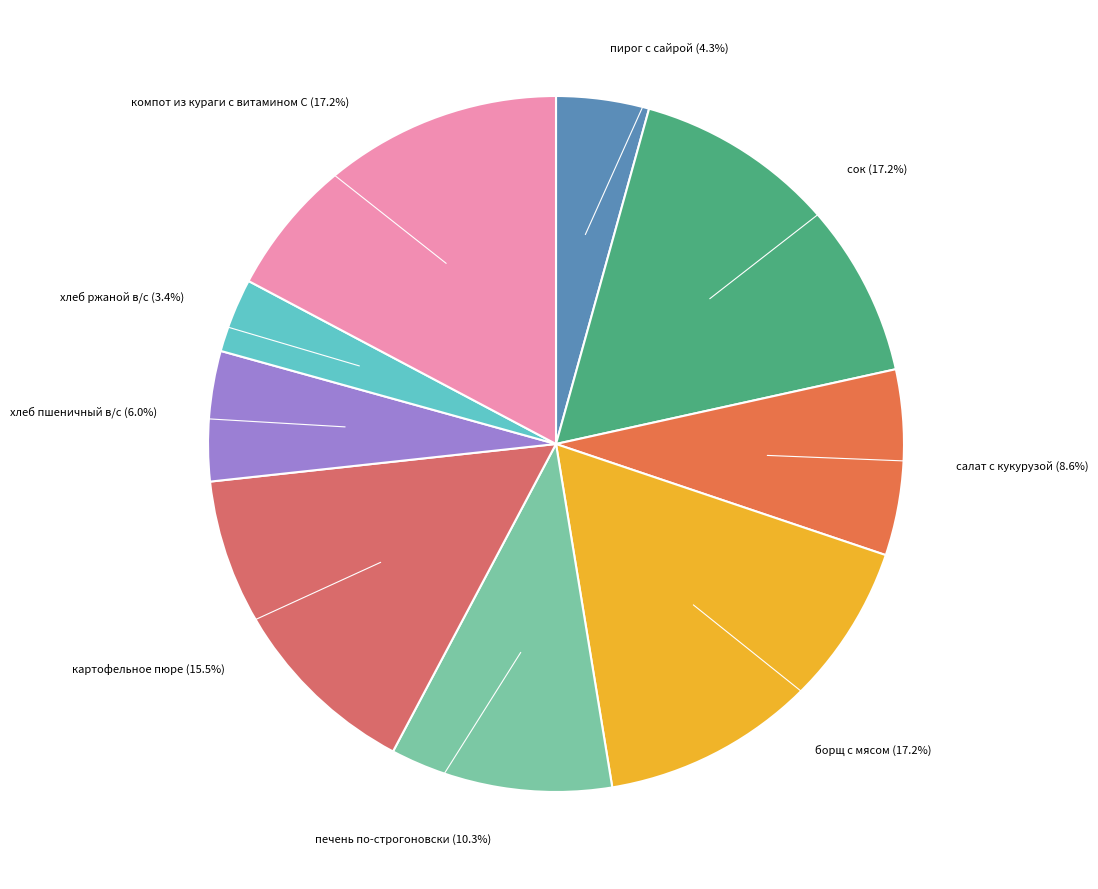

Which has a higher value, хлеб ржаной в/с or хлеб пшеничный в/с?

хлеб пшеничный в/с